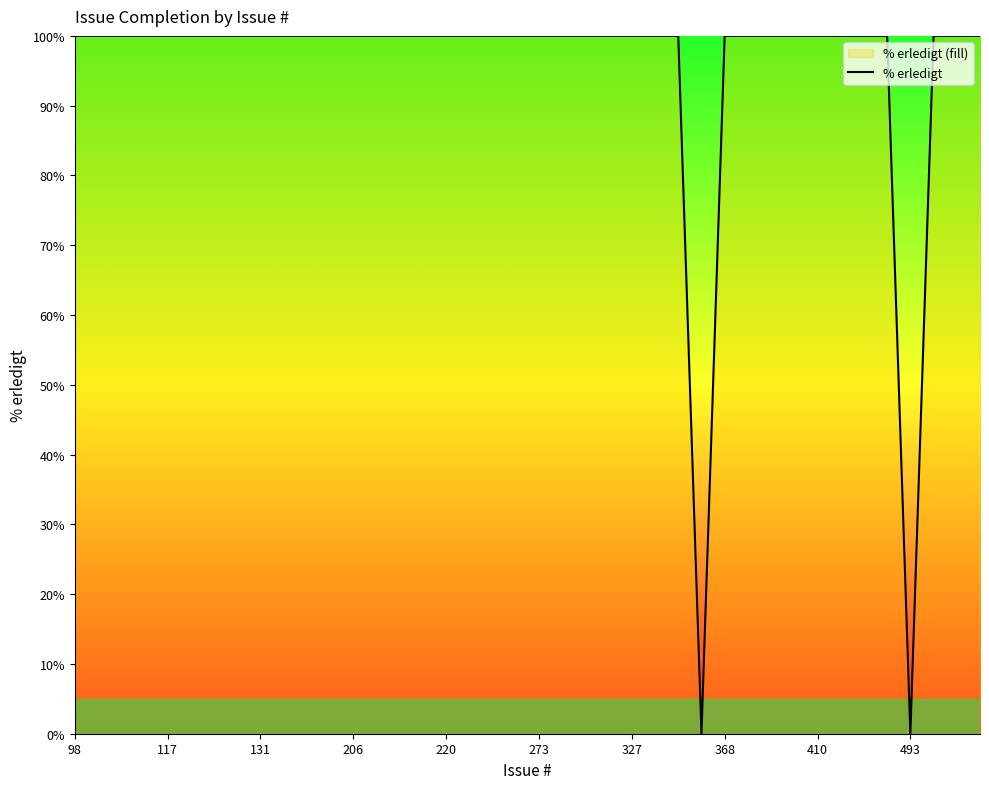

The chart shows a value of 66 at 327. True or false?

False